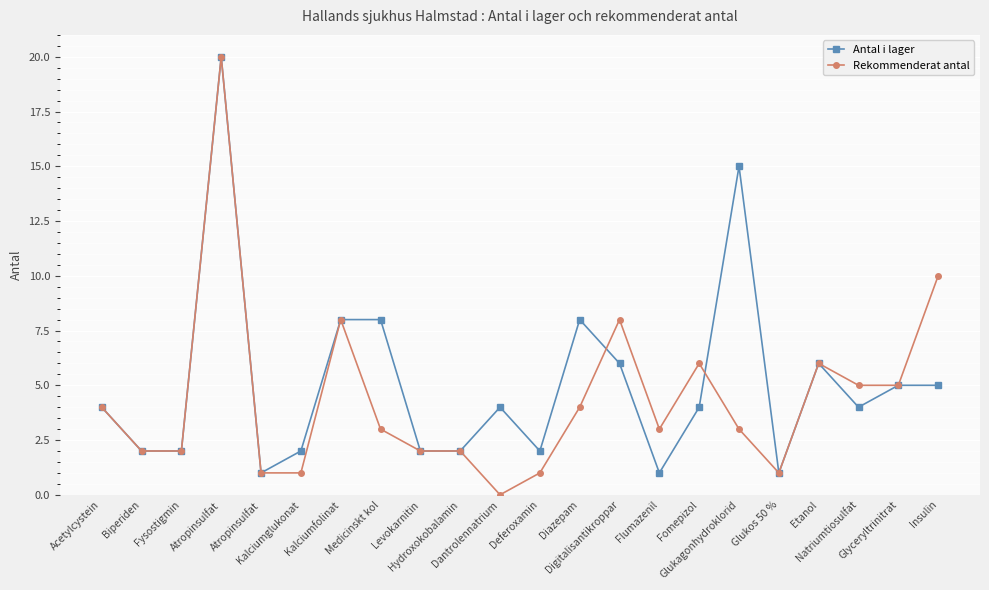

Count the number of data series in this chart.

2